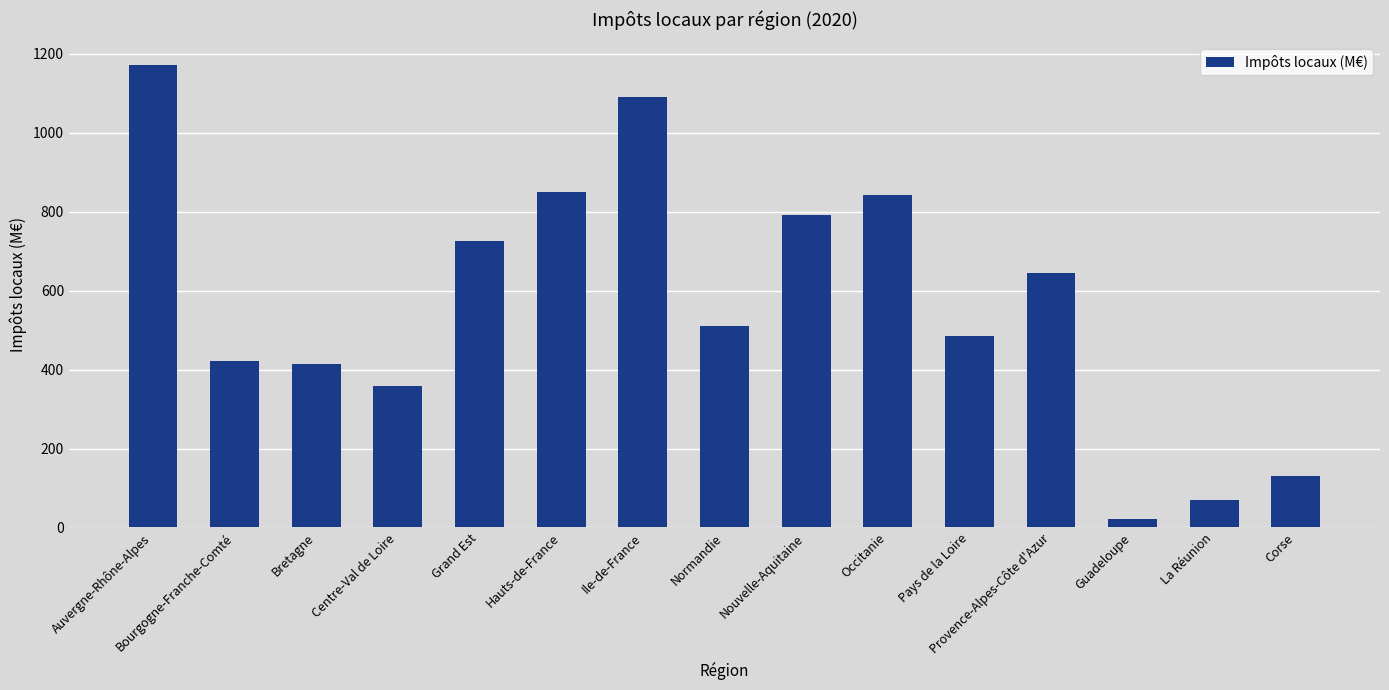

Which category has the lowest value across all series?

Guadeloupe